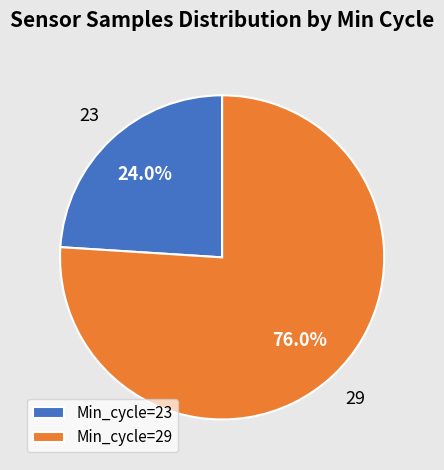

What is the smallest slice in the pie chart?

Min_cycle=23